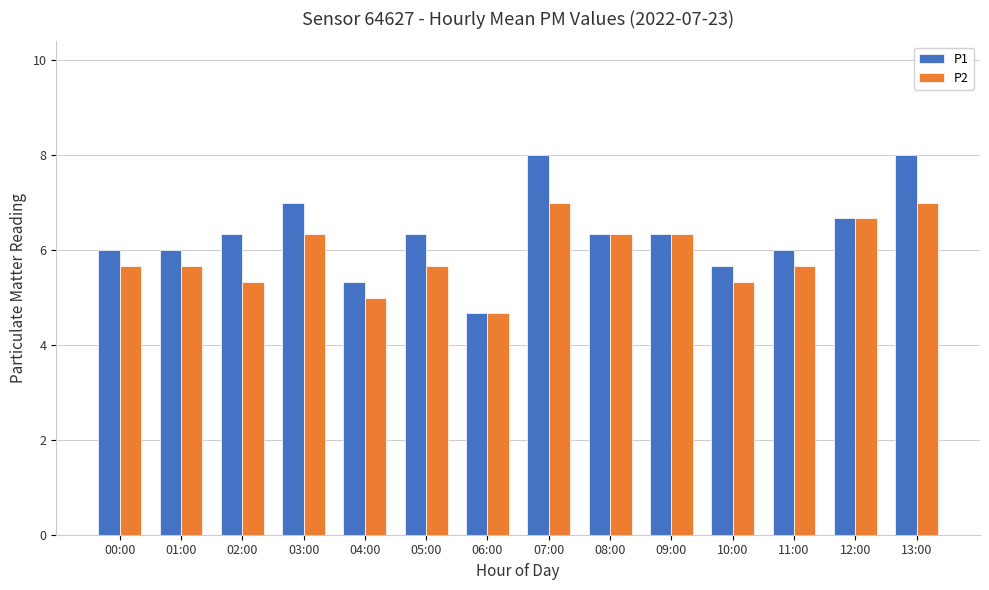

Which series has the largest total across all categories?

P1